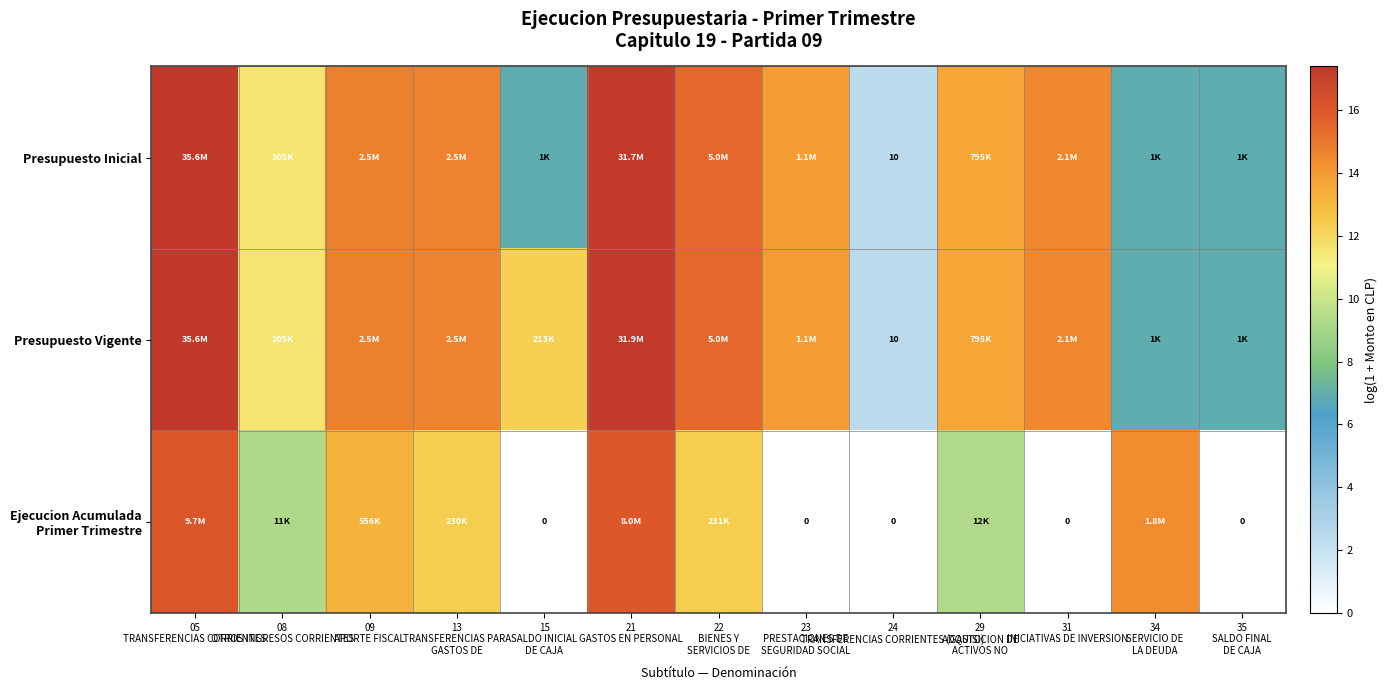

What is the difference between the Presupuesto Inicial values at 09 APORTE FISCAL and 35 SALDO FINAL DE CAJA?

7.8